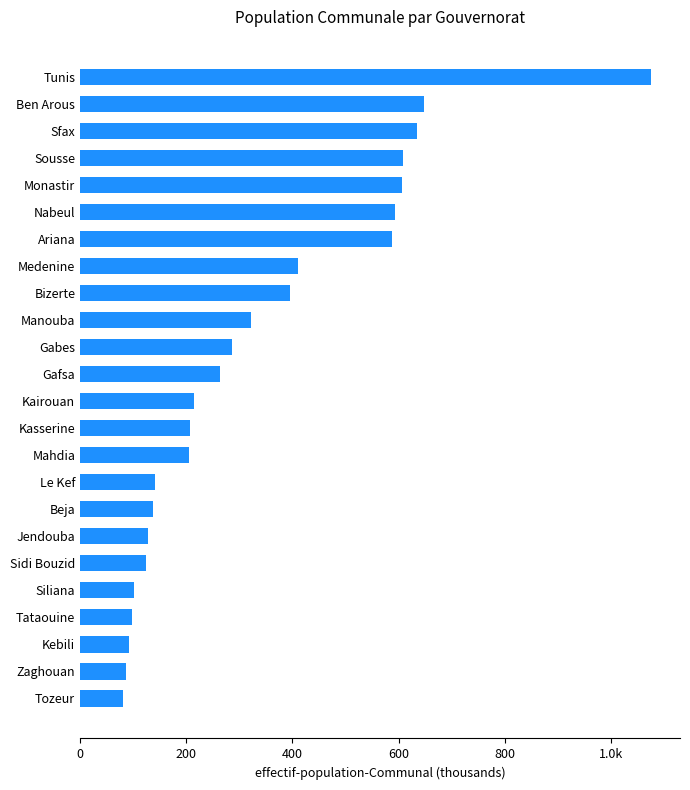

What is the average value?

335.2